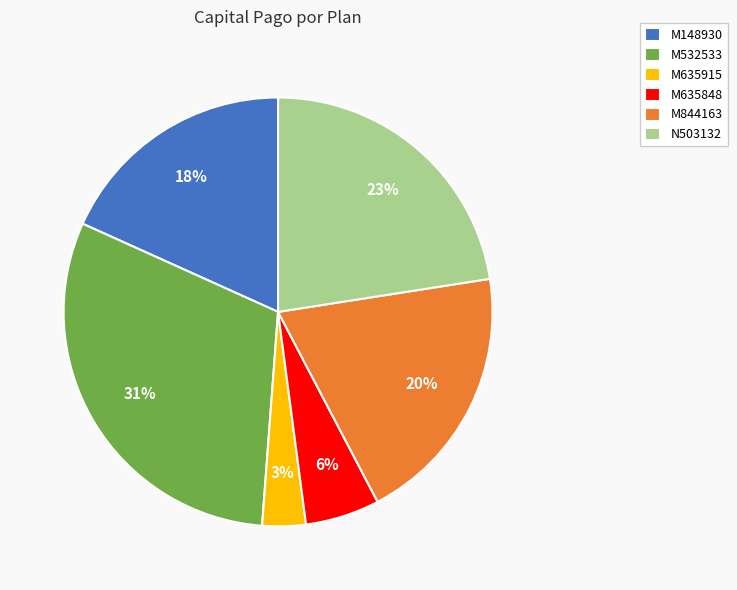

Is it true that M148930 is 18% of the pie?

True